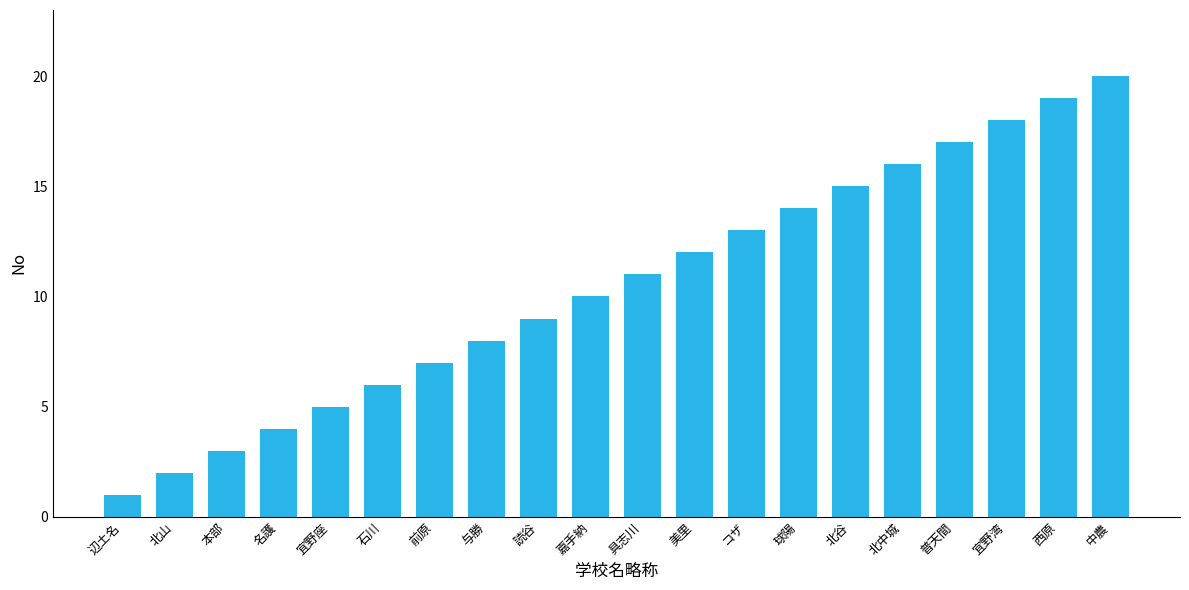

What is the minimum value shown in the chart?

1